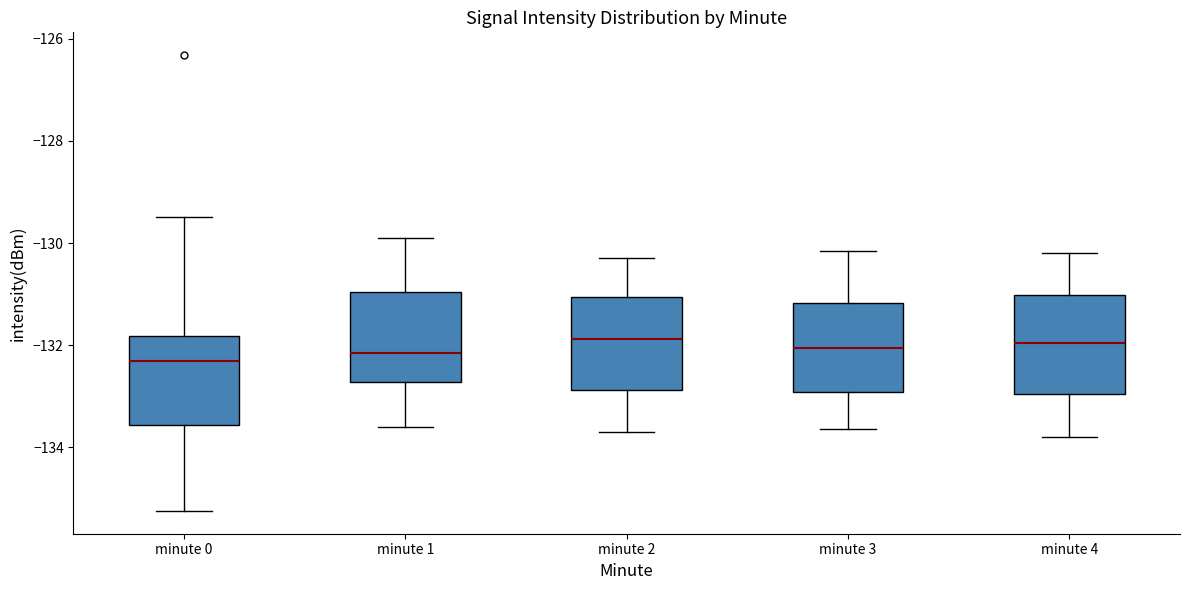

Reading left to right, transcribe this box plot: for each box, give where its median line is, the range the box spans, and where its two whiskers end, as read against the y-axis. The values are not printed on the chart, so give them approximately, as read against the axis.

minute 0: median -132.4, box -133.6 to -131.8, whiskers -135.2 to -129.4
minute 1: median -132.2, box -132.8 to -131.0, whiskers -133.6 to -130.0
minute 2: median -131.8, box -132.8 to -131.0, whiskers -133.6 to -130.2
minute 3: median -132.0, box -133.0 to -131.2, whiskers -133.6 to -130.2
minute 4: median -132.0, box -133.0 to -131.0, whiskers -133.8 to -130.2